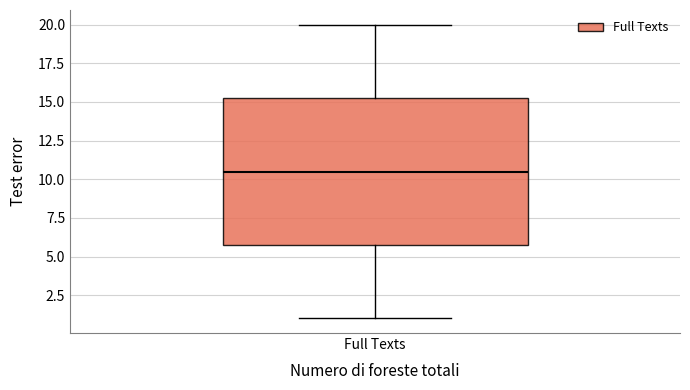

Transcribe this box plot: give where the median line is, the range the box spans, and where the two whiskers end, as read against the y-axis. The values are not printed on the chart, so give them approximately, as read against the axis.

median 10.5, box 6.0 to 15.5, whiskers 1.0 to 20.0